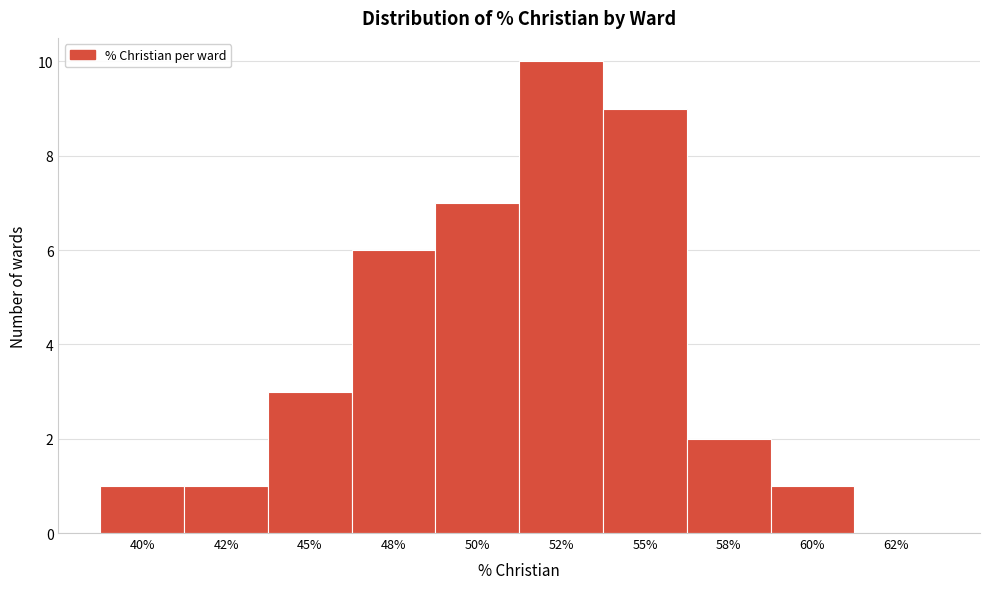

Reading left to right, list all the values displayed in this chart.

40%=1	42%=1	45%=3	48%=6	50%=7	52%=10	55%=9	58%=2	60%=1	62%=0